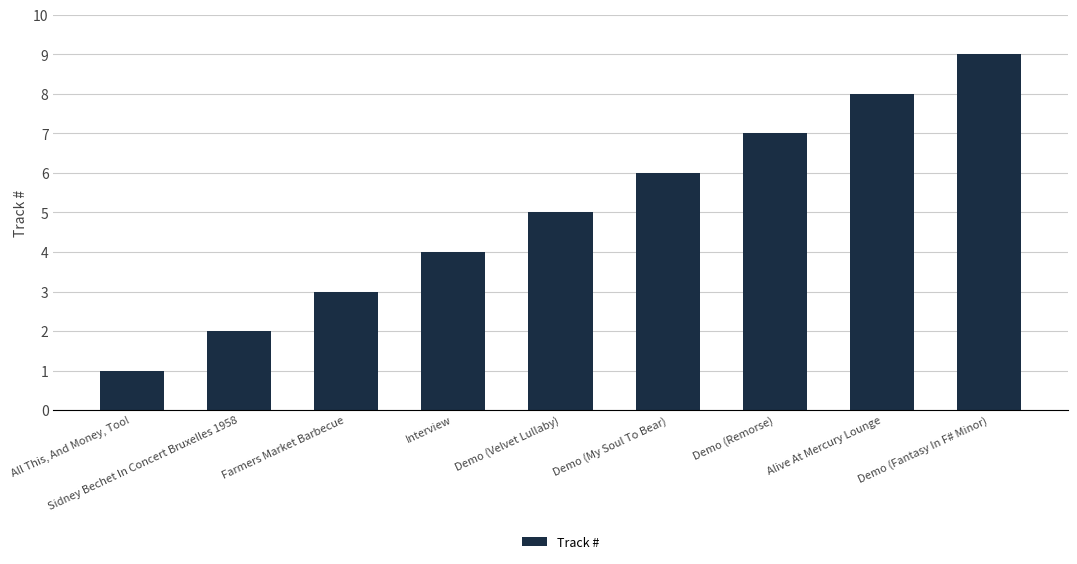

Read the value at Demo (My Soul To Bear).

6